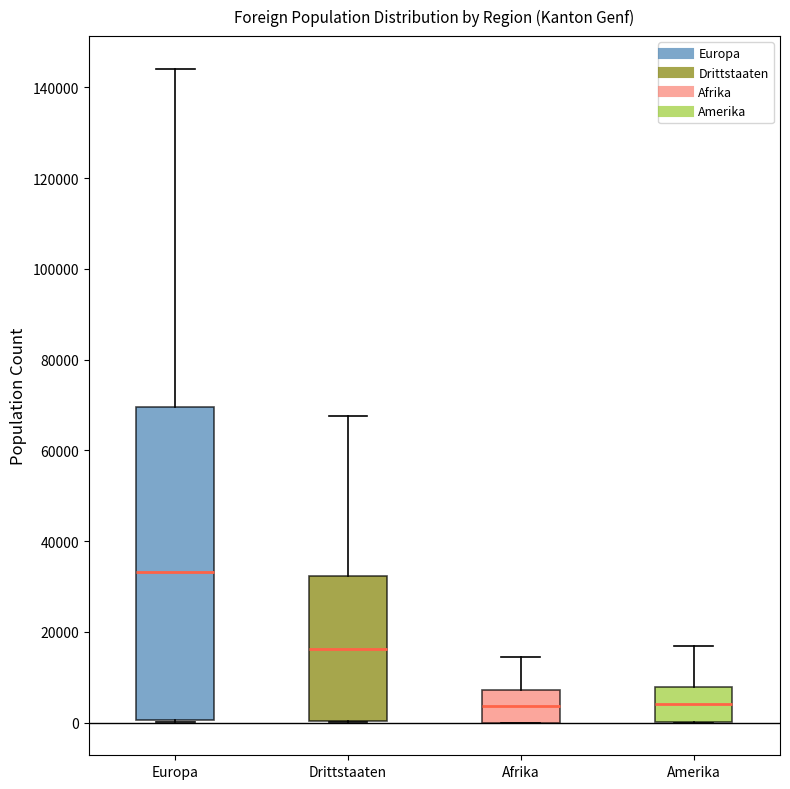

Reading left to right, transcribe this box plot: for each box, give where its median line is, the range the box spans, and where its two whiskers end, as read against the y-axis. The values are not printed on the chart, so give them approximately, as read against the axis.

Europa: median 34000, box 0 to 70000, whiskers 0 to 144000
Drittstaaten: median 16000, box 0 to 32000, whiskers 0 to 68000
Afrika: median 4000, box 0 to 8000, whiskers 0 to 14000
Amerika: median 4000, box 0 to 8000, whiskers 0 to 16000